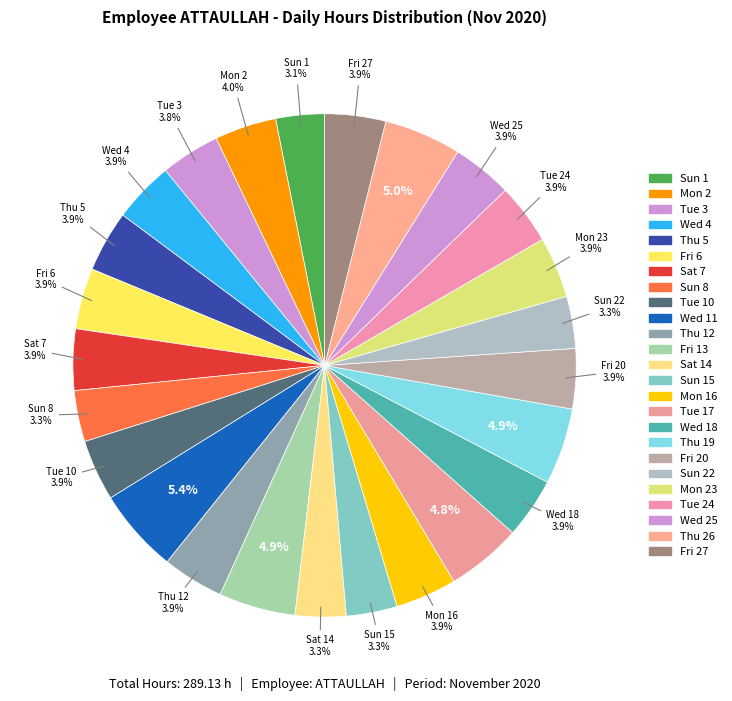

The Thu 19 slice represents 20% of the pie. True or false?

False